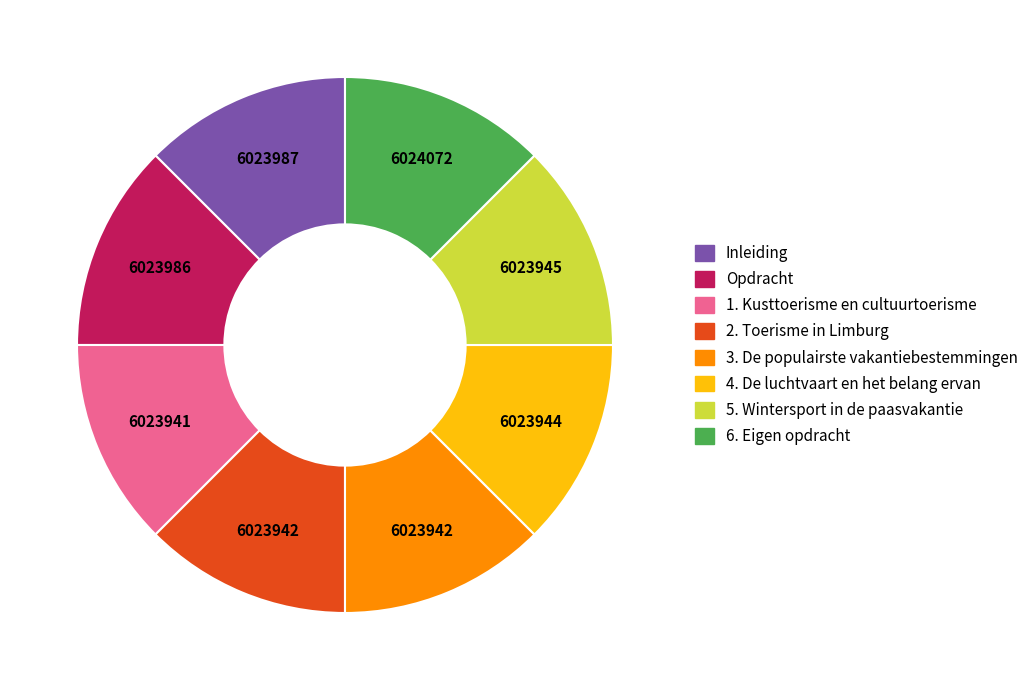

Is there any slice that represents more than half of the pie?

No